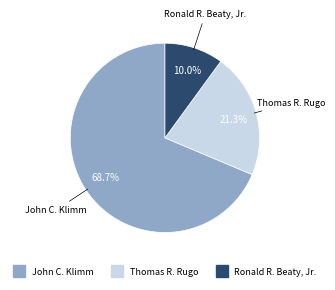

Does any single category account for the majority?

Yes